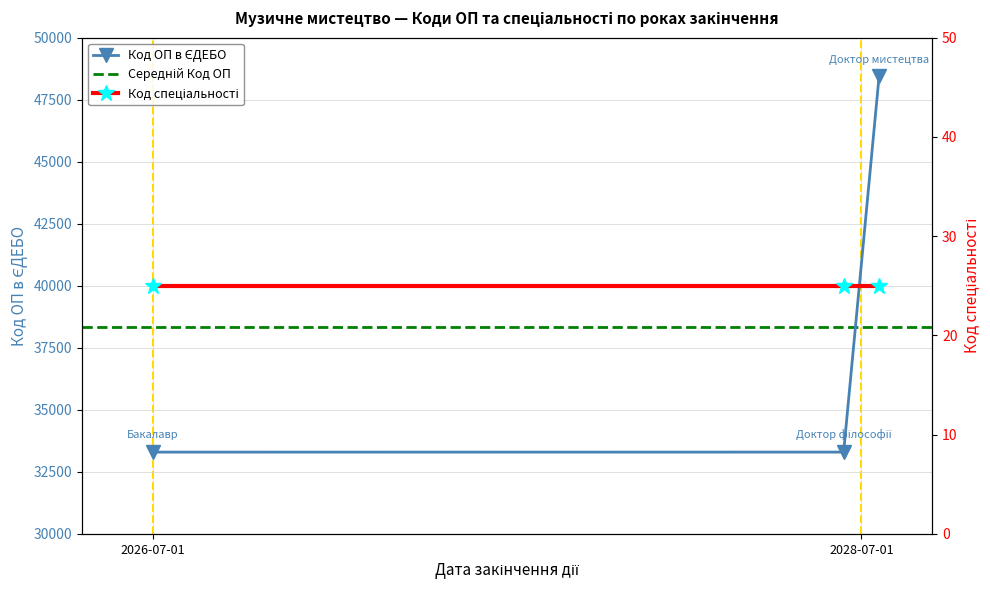

Reading right to left, extract all data points from this chart.

2028-07-01=48440	2028-07-01=33298	2026-07-01=33297